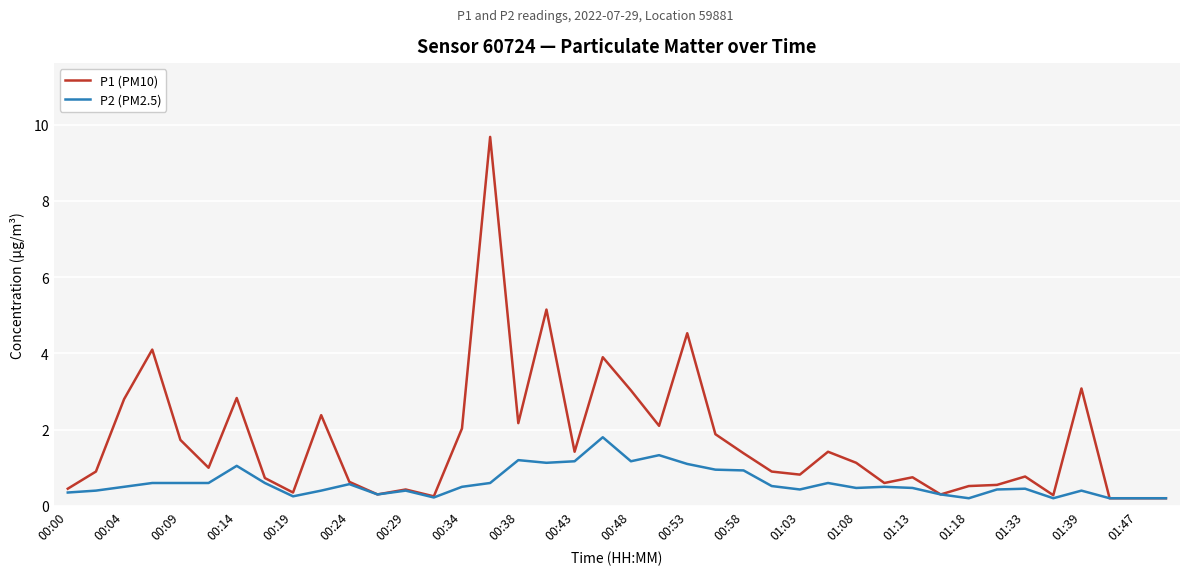

List the series in order of their peak value, highest first.

P1 (PM10), P2 (PM2.5)